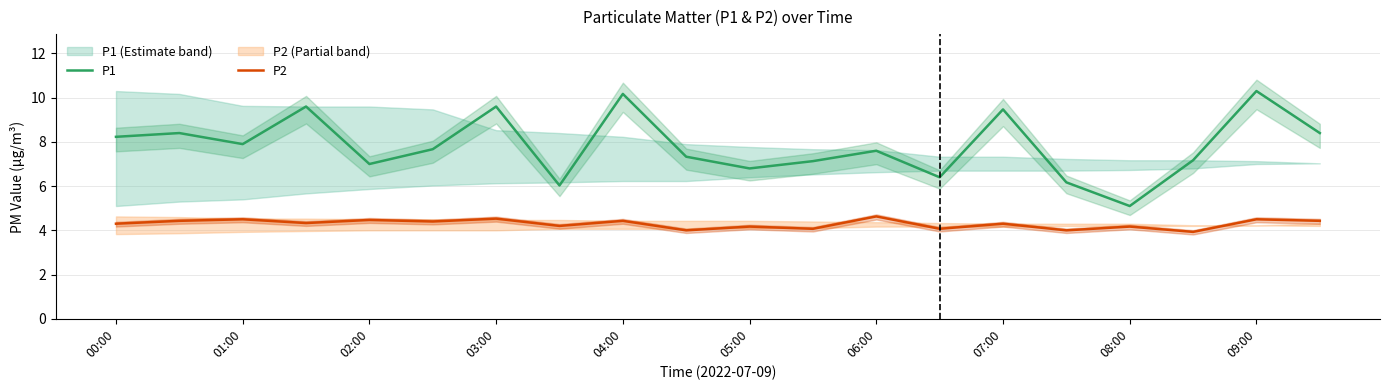

The P2 series shows 6.7 at 09:00. True or false?

False